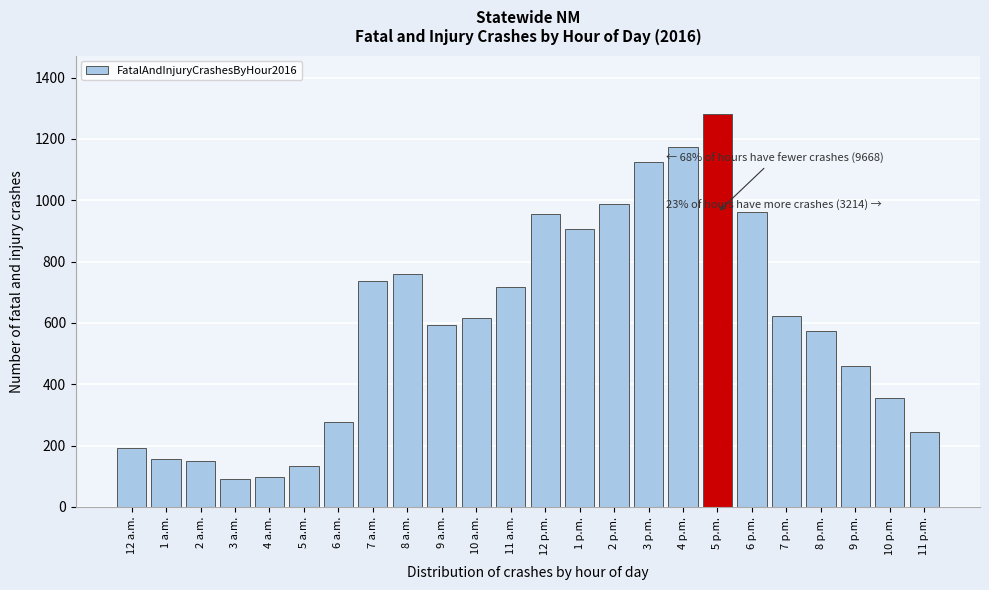

Reading left to right, transcribe all the data shown in this chart.

192	157	151	91	98	133	277	737	759	594	617	716	955	905	987	1125	1174	1280	961	624	573	458	355	243